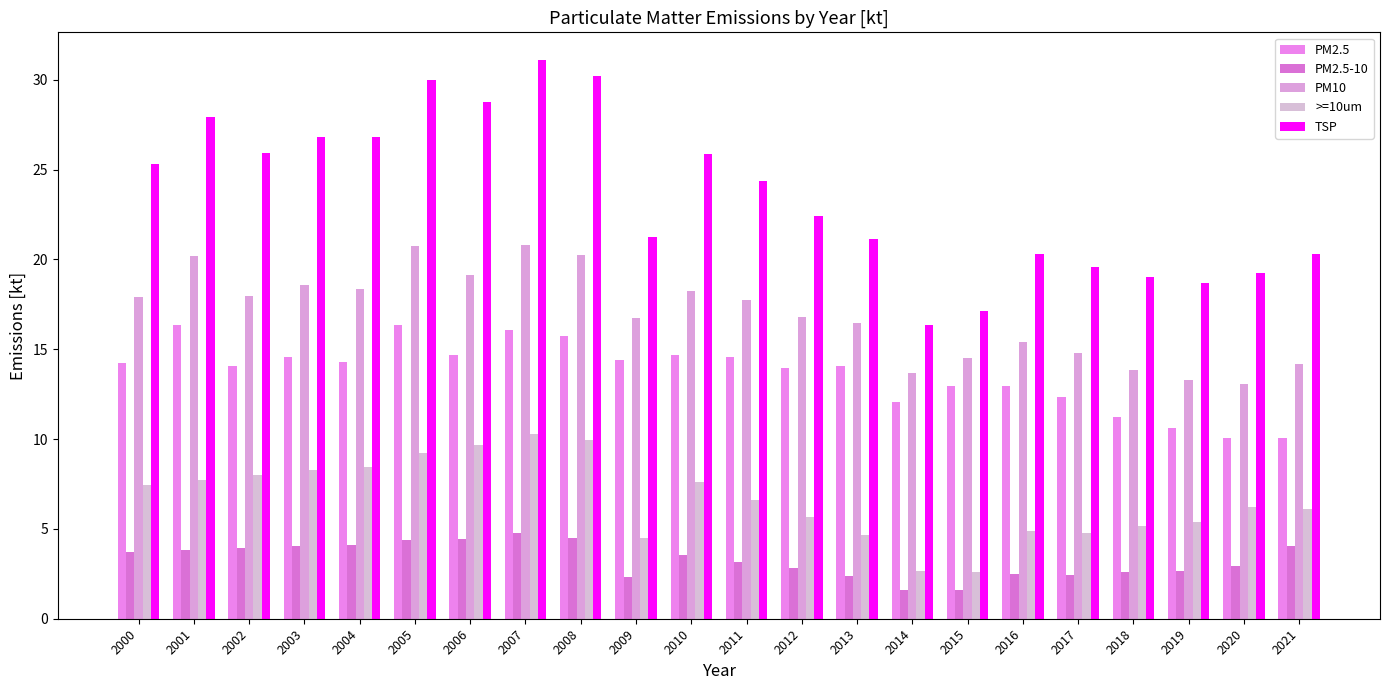

Read the >=10um value at 2015.

2.6